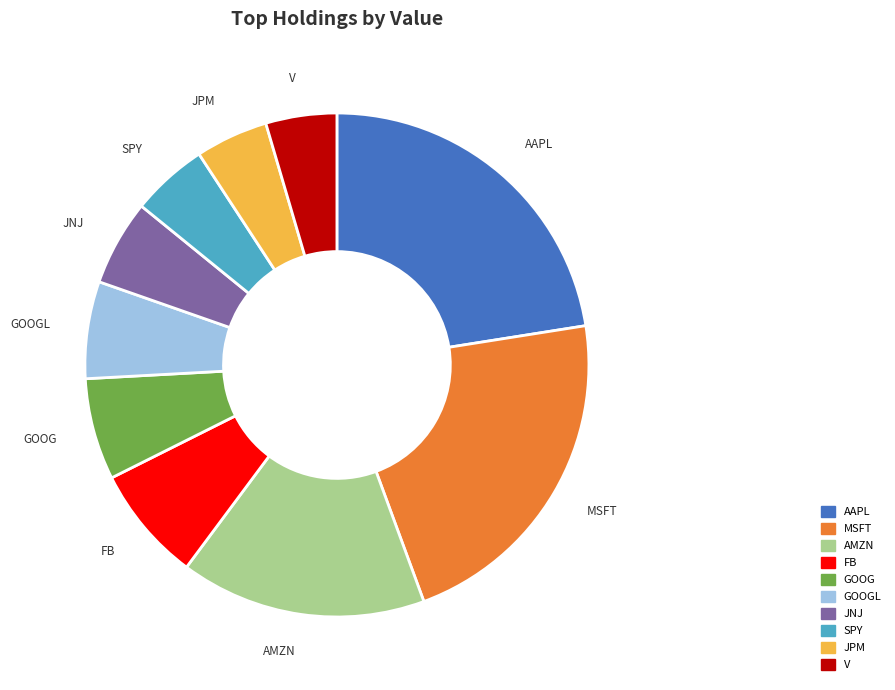

Does any single category account for the majority?

No